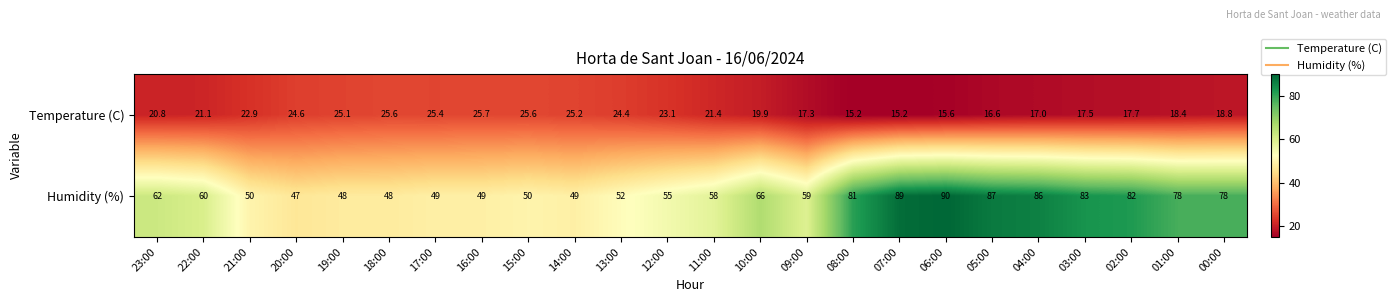

At which label does Temperature (C) first exceed 21?

22:00